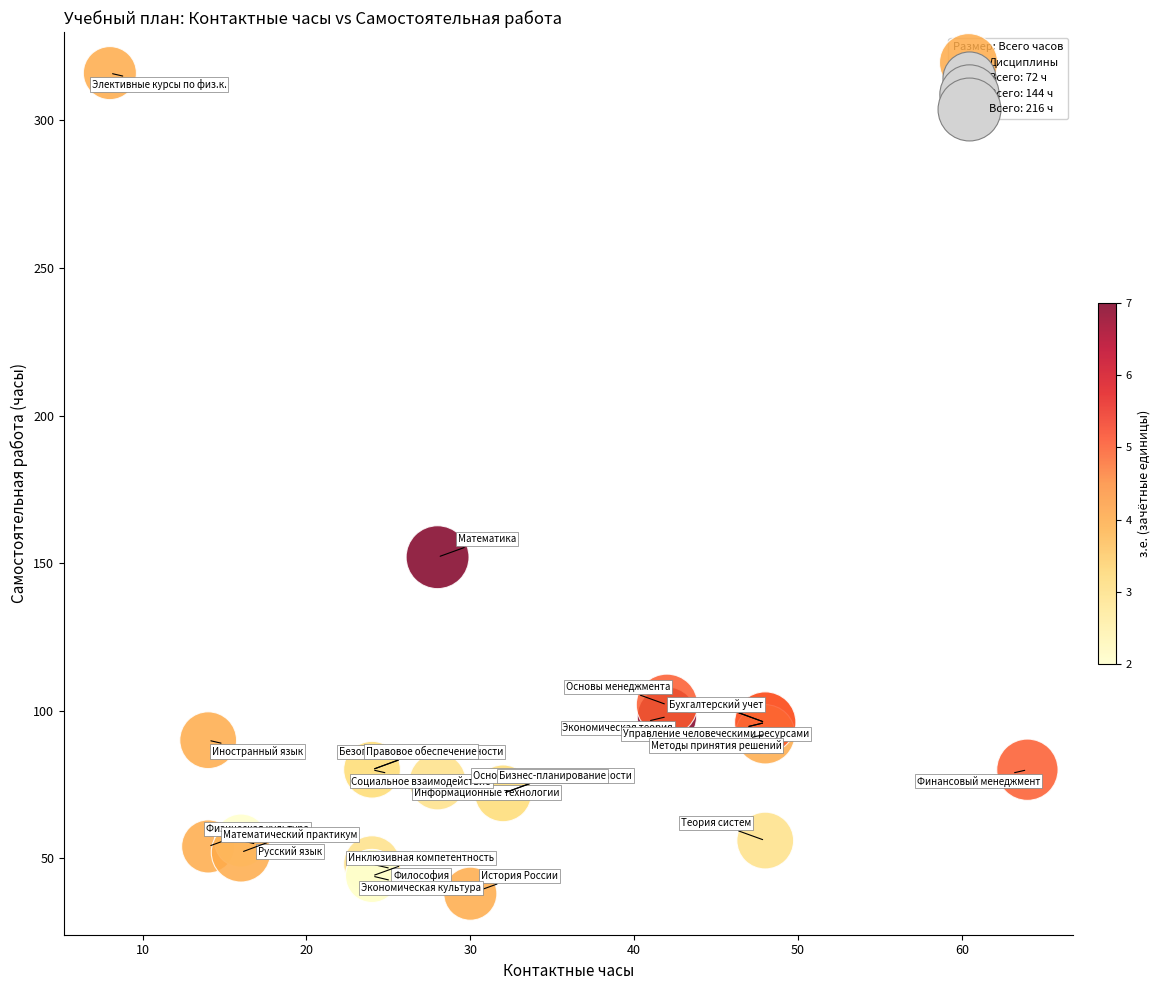

What Y value in the scatter plot is closest to 177?

152